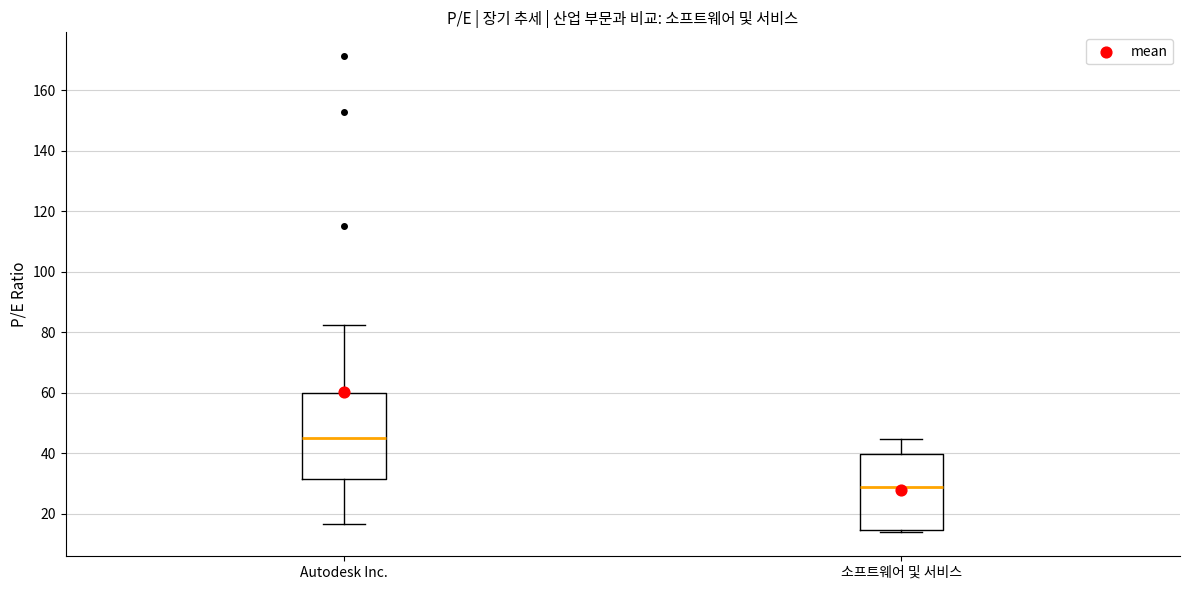

Comparing the boxes themselves (not the whiskers), which one is the tallest?

Autodesk Inc.